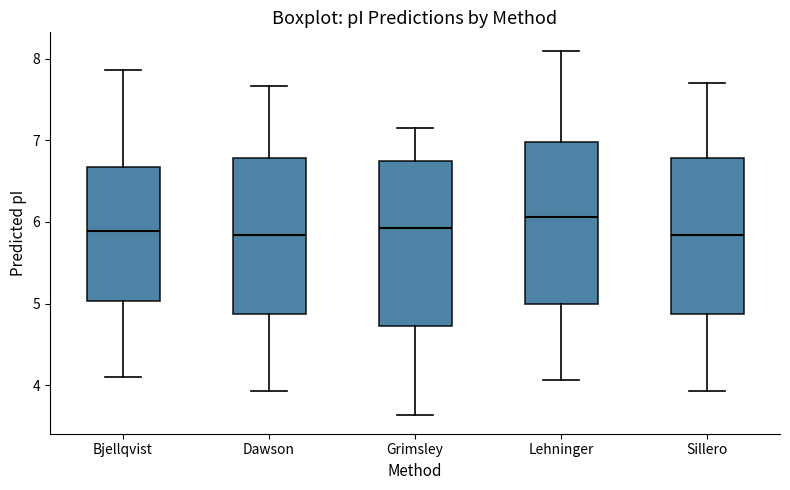

Reading left to right, read every box against the y-axis: the position of its median line, the range the box covers, and the ends of its whiskers. The values are not printed on the chart, so give them approximately, as read against the axis.

Bjellqvist: median 5.9, box 5.0 to 6.7, whiskers 4.1 to 7.9
Dawson: median 5.8, box 4.9 to 6.8, whiskers 3.9 to 7.7
Grimsley: median 5.9, box 4.7 to 6.7, whiskers 3.6 to 7.1
Lehninger: median 6.1, box 5.0 to 7.0, whiskers 4.1 to 8.1
Sillero: median 5.8, box 4.9 to 6.8, whiskers 3.9 to 7.7